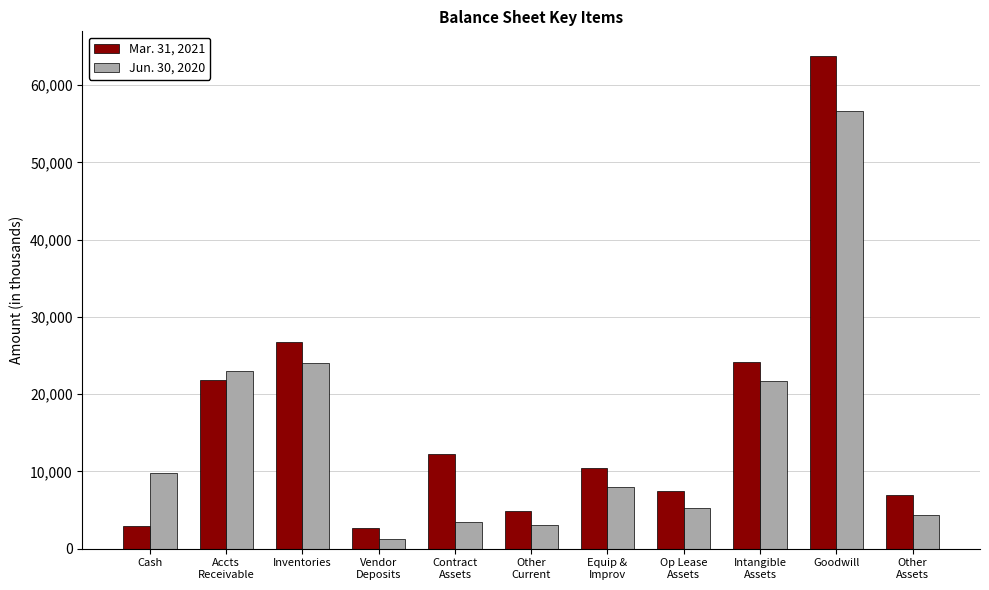

How many bars are there in each group?

2